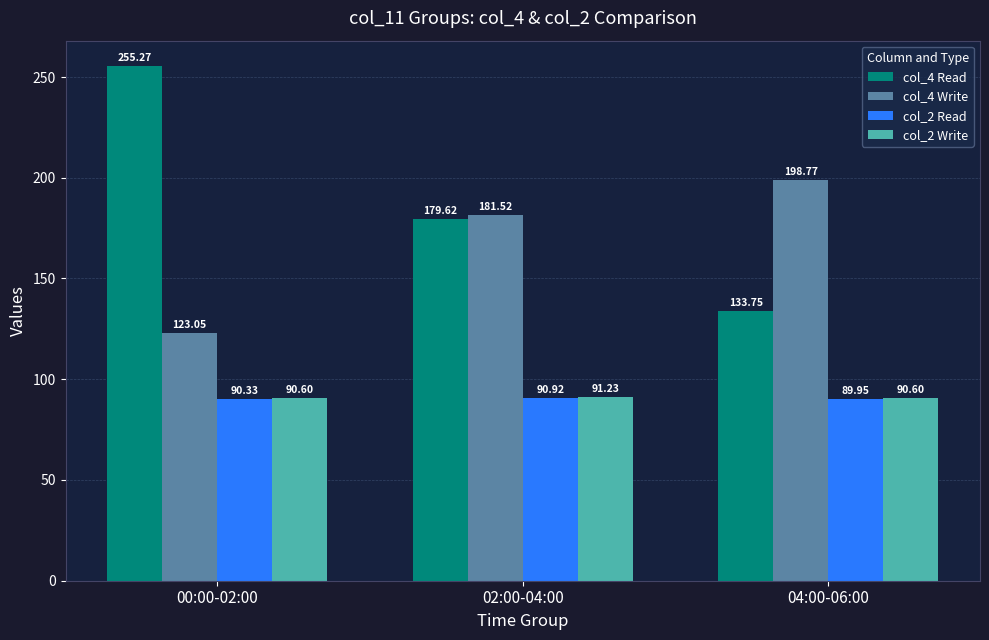

What is the sum of the col_2 Write values at 02:00-04:00 and 00:00-02:00?

181.8